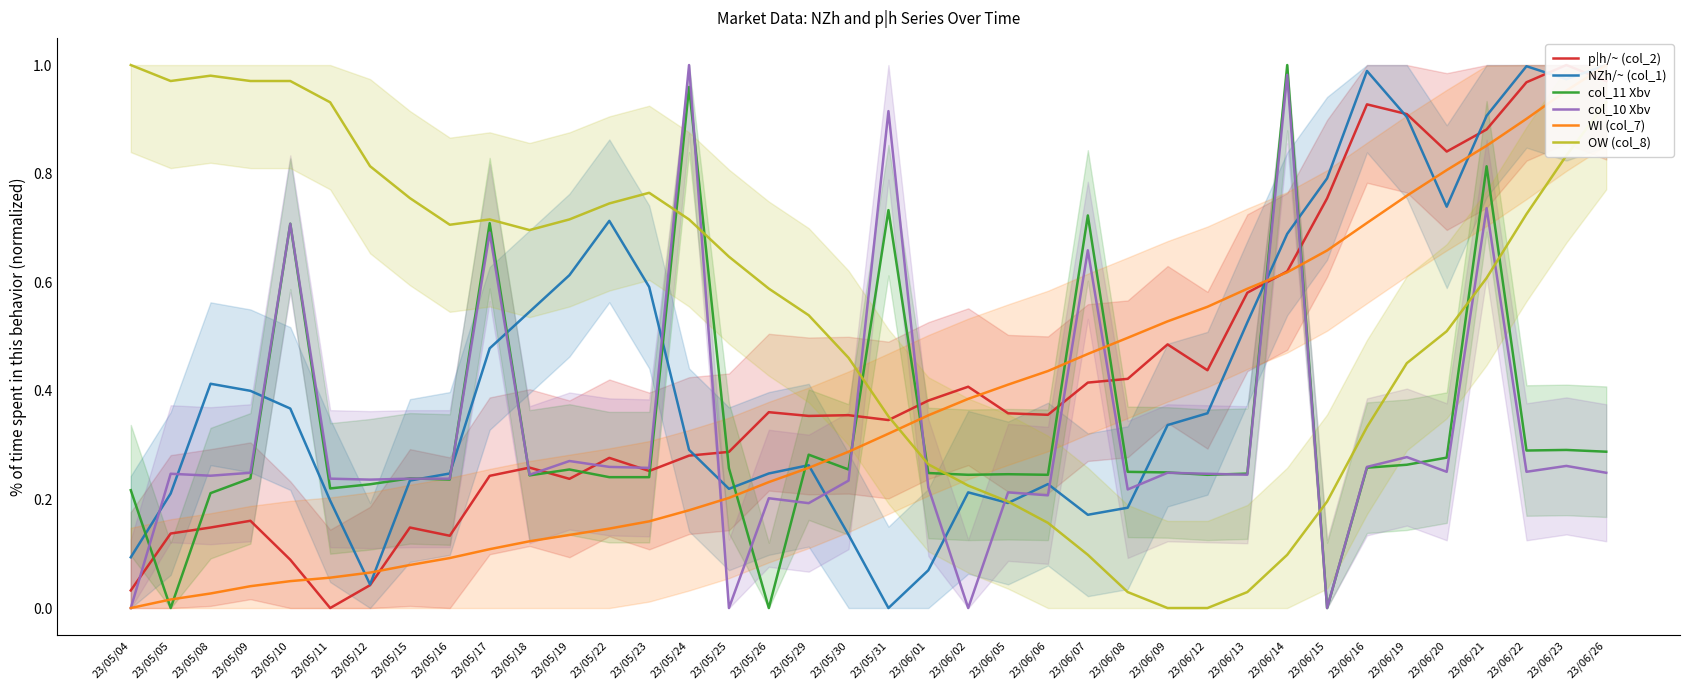

Reading left to right, list all the values displayed in this chart.

p|h/~ (col_2): 0.0	0.1	0.1	0.2	0.1	0.0	0.0	0.1	0.1	0.2	0.3	0.2	0.3	0.3	0.3	0.3	0.4	0.4	0.4	0.3	0.4	0.4	0.4	0.4	0.4	0.4	0.5	0.4	0.6	0.6	0.8	0.9	0.9	0.8	0.9	1.0	1.0	1.0
NZh/~ (col_1): 0.1	0.2	0.4	0.4	0.4	0.2	0.0	0.2	0.2	0.5	0.5	0.6	0.7	0.6	0.3	0.2	0.2	0.3	0.1	0.0	0.1	0.2	0.2	0.2	0.2	0.2	0.3	0.4	0.5	0.7	0.8	1.0	0.9	0.7	0.9	1.0	1.0	1.0
col_11 Xbv: 0.2	0.0	0.2	0.2	0.7	0.2	0.2	0.2	0.2	0.7	0.2	0.3	0.2	0.2	1.0	0.3	0.0	0.3	0.3	0.7	0.2	0.2	0.2	0.2	0.7	0.3	0.2	0.2	0.2	1.0	0.0	0.3	0.3	0.3	0.8	0.3	0.3	0.3
col_10 Xbv: 0.0	0.2	0.2	0.2	0.7	0.2	0.2	0.2	0.2	0.7	0.2	0.3	0.3	0.3	1.0	0.0	0.2	0.2	0.2	0.9	0.2	0.0	0.2	0.2	0.7	0.2	0.2	0.2	0.2	1.0	0.0	0.3	0.3	0.3	0.7	0.3	0.3	0.2
WI (col_7): 0.0	0.0	0.0	0.0	0.0	0.1	0.1	0.1	0.1	0.1	0.1	0.1	0.1	0.2	0.2	0.2	0.2	0.3	0.3	0.3	0.4	0.4	0.4	0.4	0.5	0.5	0.5	0.6	0.6	0.6	0.7	0.7	0.8	0.8	0.9	0.9	1.0	1.0
OW (col_8): 1.0	1.0	1.0	1.0	1.0	0.9	0.8	0.8	0.7	0.7	0.7	0.7	0.7	0.8	0.7	0.6	0.6	0.5	0.5	0.4	0.3	0.2	0.2	0.2	0.1	0.0	0.0	0.0	0.0	0.1	0.2	0.3	0.5	0.5	0.6	0.7	0.8	0.9